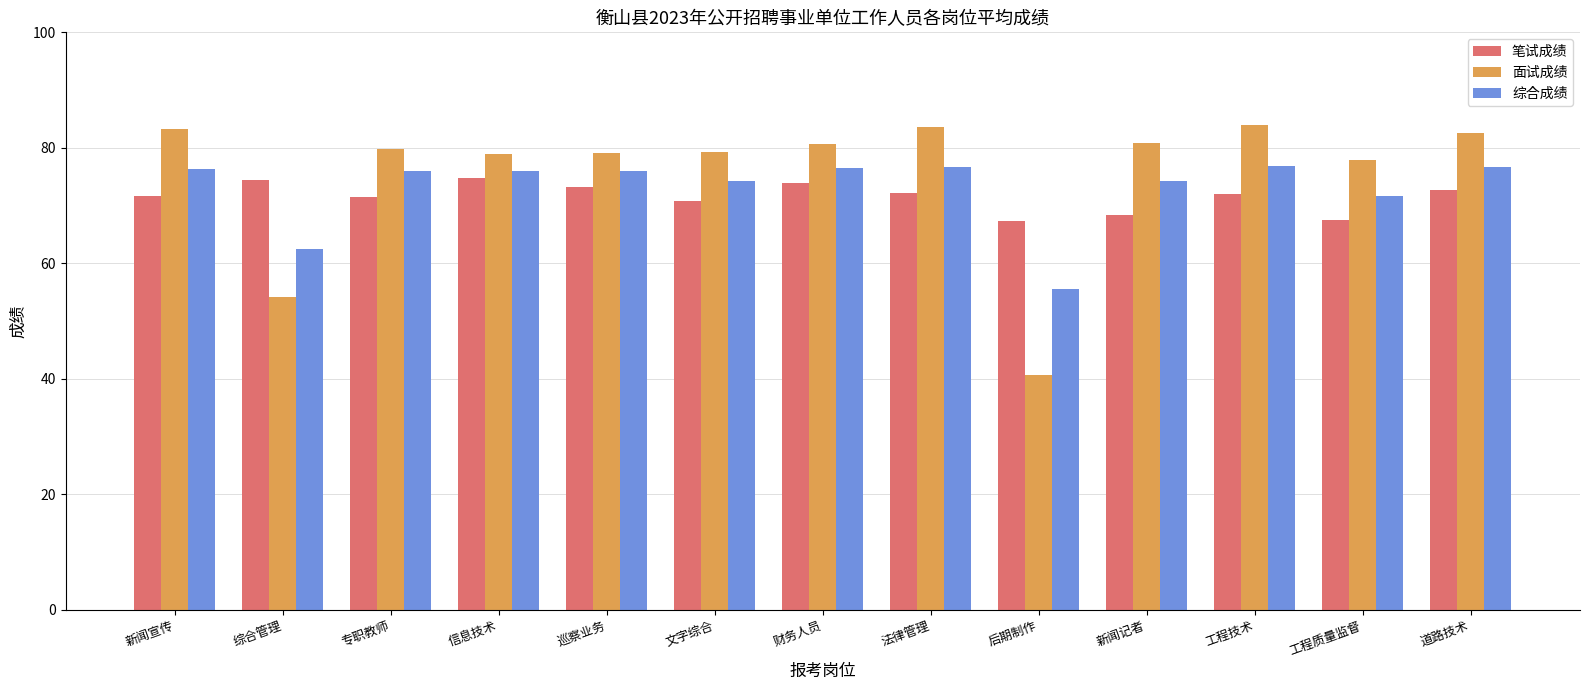

How many categories are shown in the chart?

13